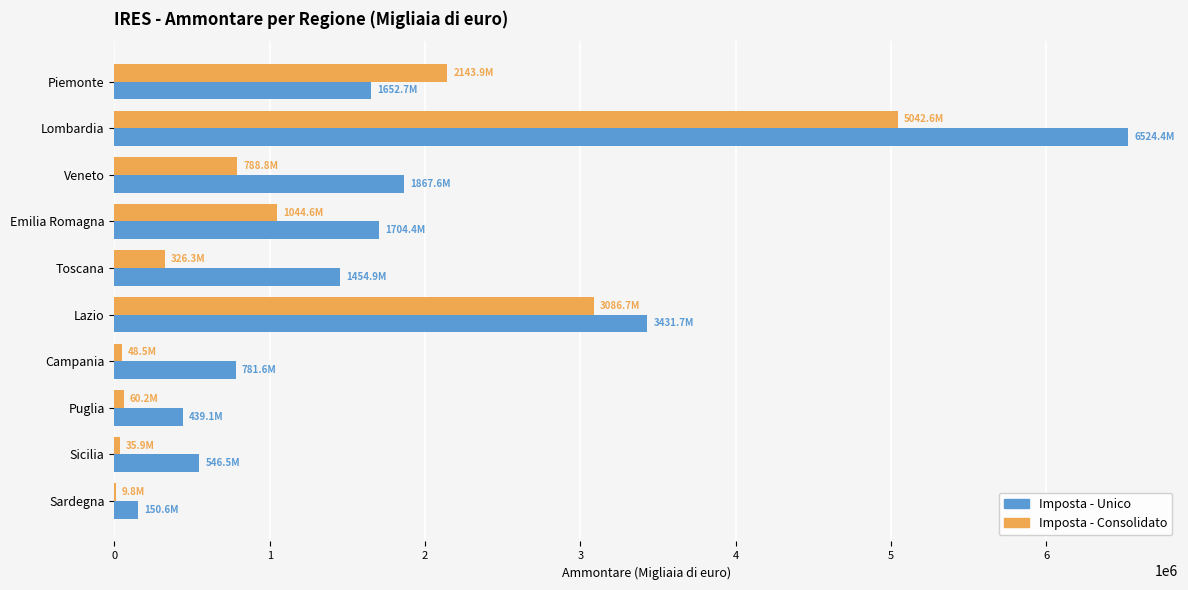

What is the total value across all series at Lombardia?

11566973